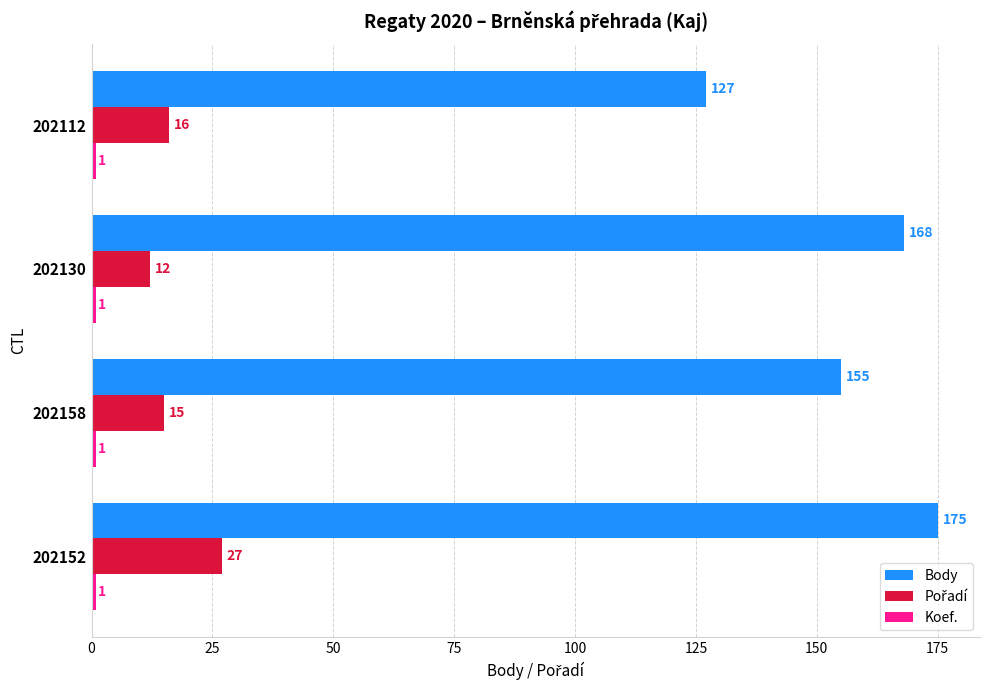

Which series has the largest total across all categories?

Body